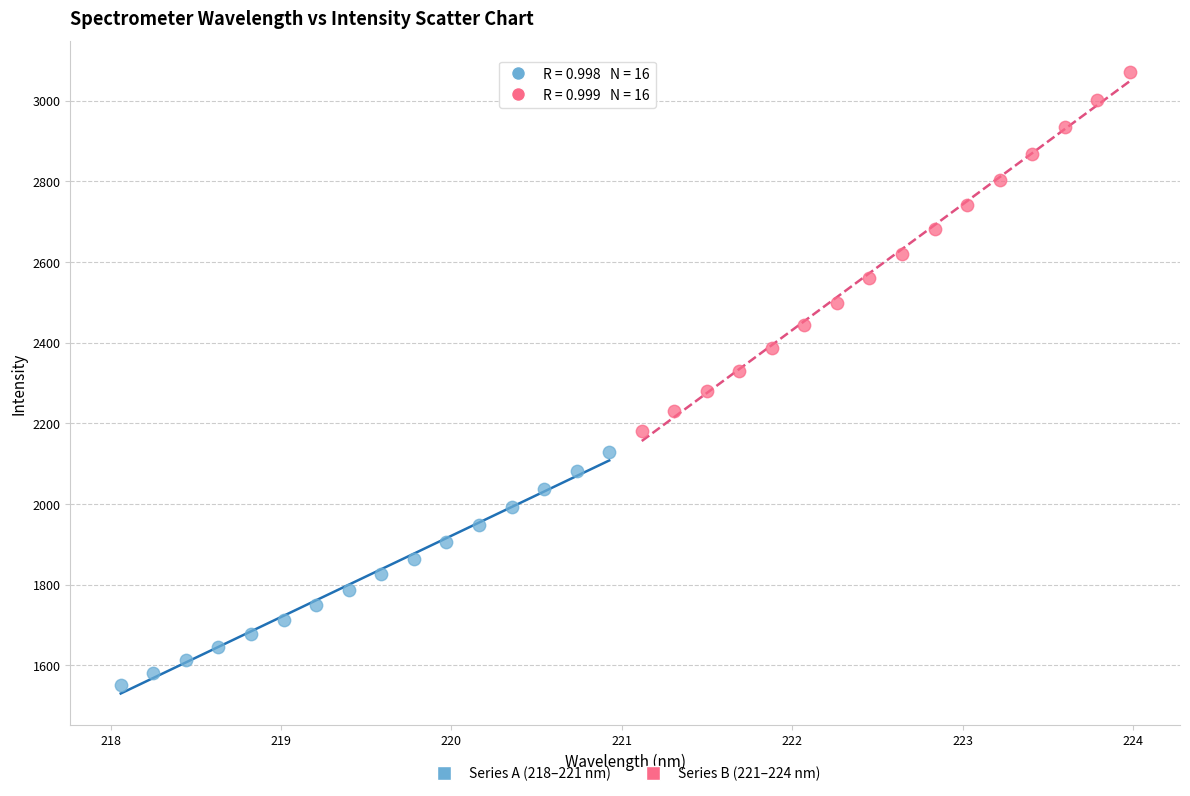

Which series contains the highest Y value?

Series B (221–224 nm)